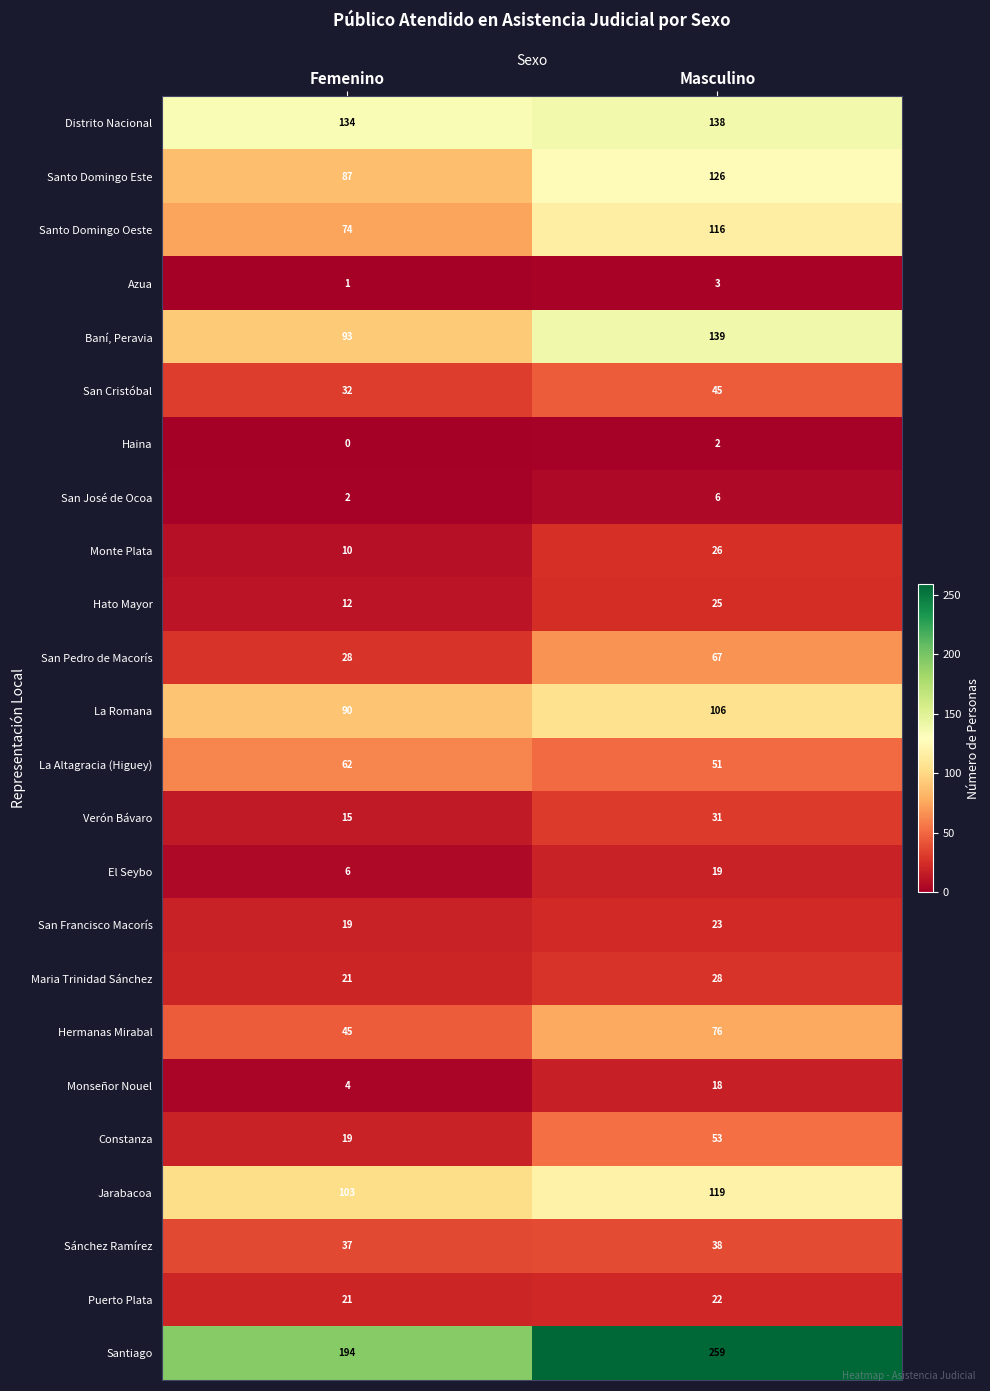

The value of San Francisco Macorís at Femenino is 19. True or false?

True